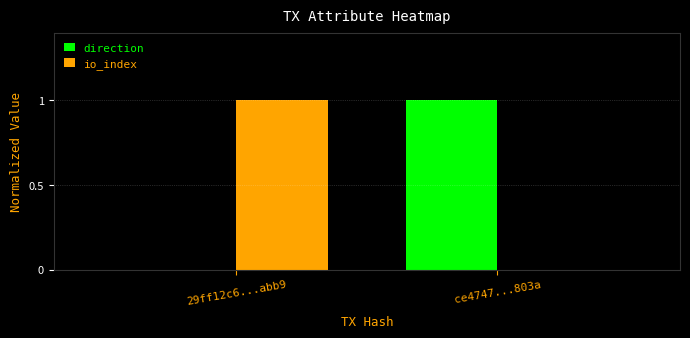

True or false: direction has a value of -1 at 29ff12c6...abb9.

False